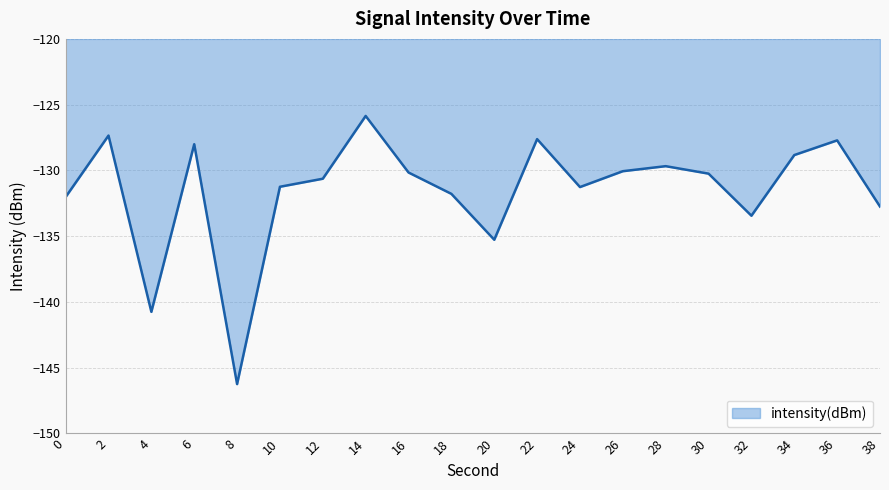

The value at 20 is -135.3. True or false?

True